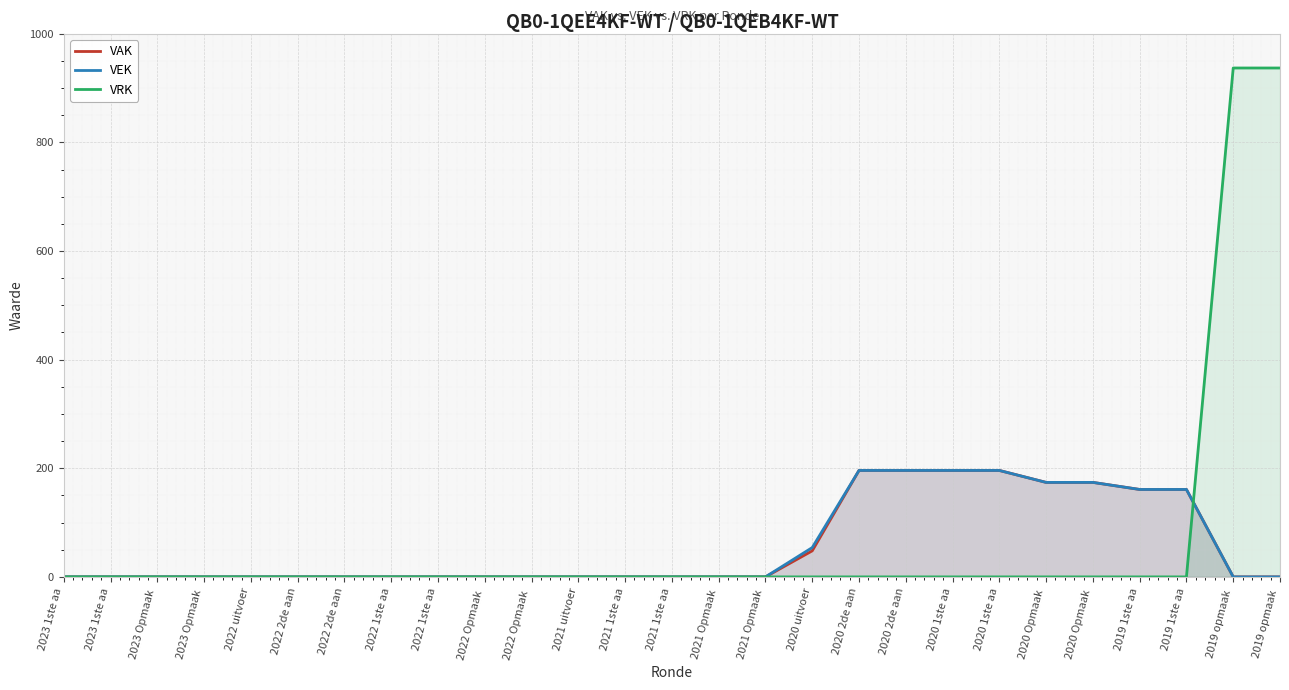

What is the label of the 18th point from the left?

2020 2de aan